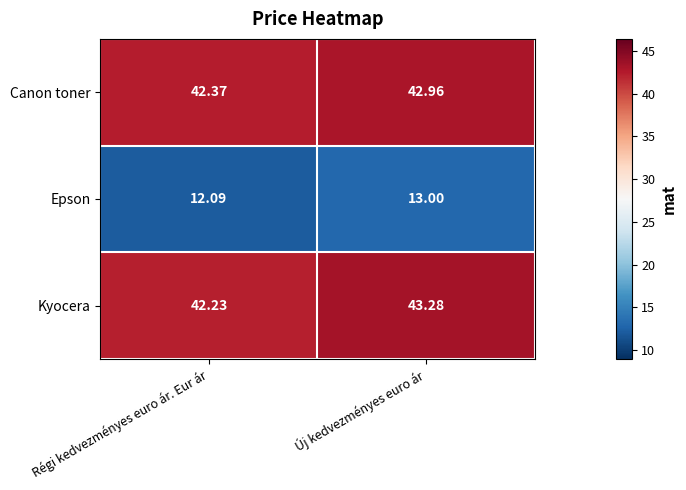

Where is Kyocera nearest to the value 42?

Régi kedvezményes euro ár. Eur ár